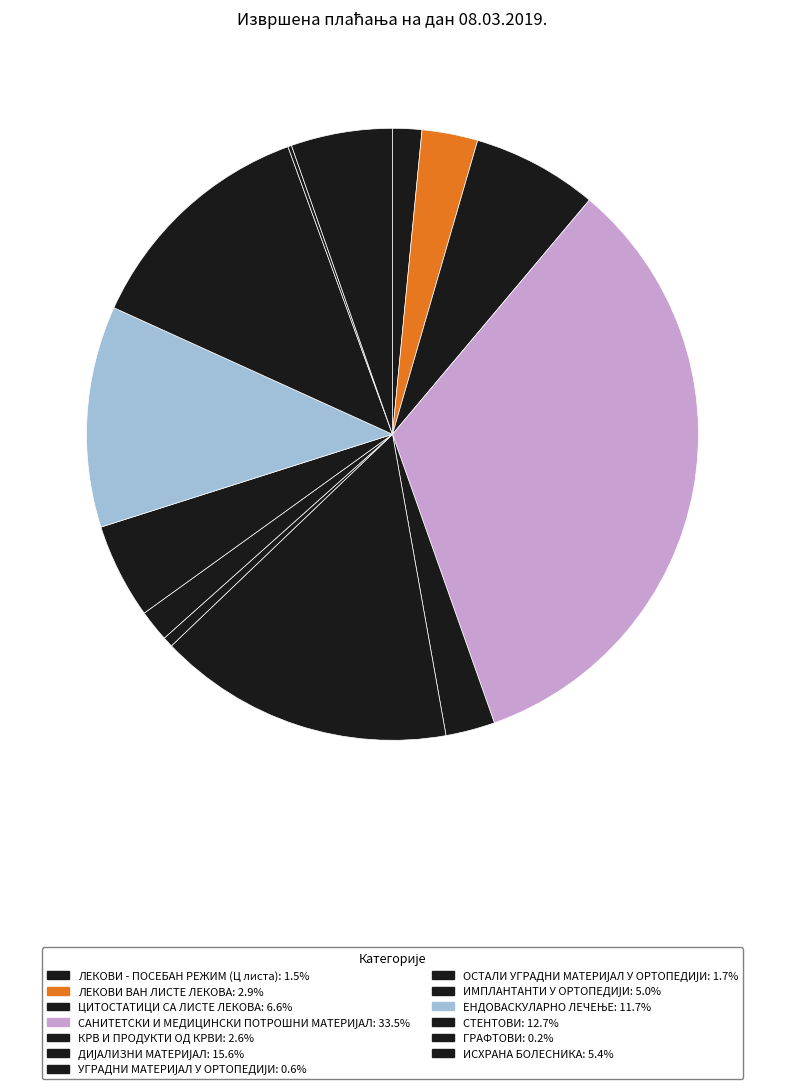

To the nearest percent, what is the difference between the ДИЈАЛИЗНИ МАТЕРИЈАЛ and СТЕНТОВИ slice percentages?

3%